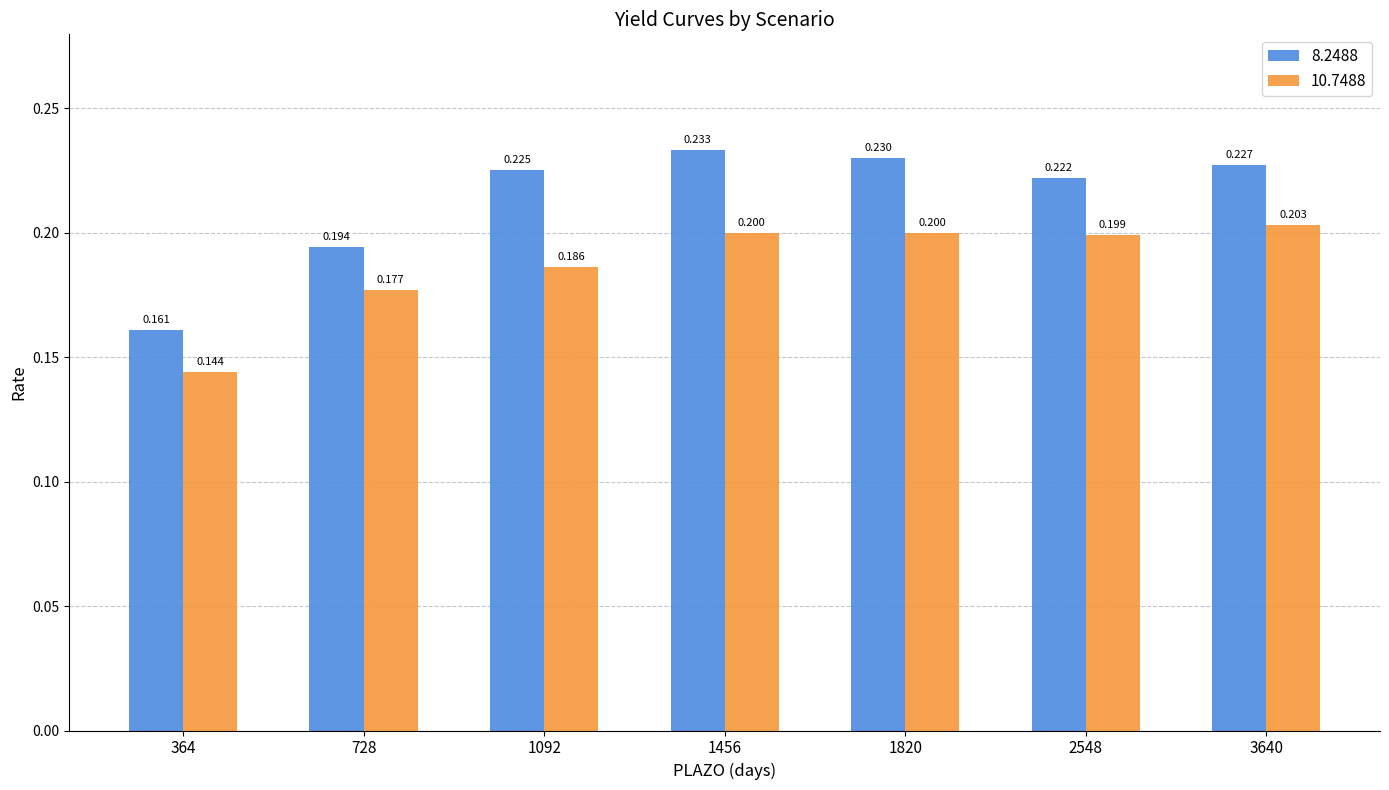

Count the number of data series in this chart.

2